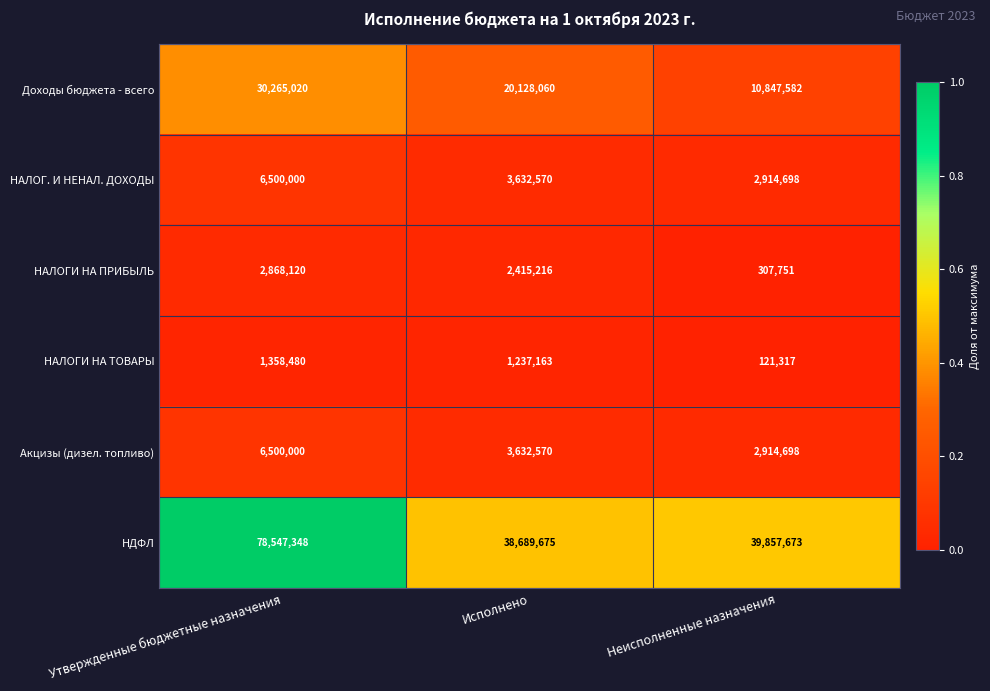

What is the difference between the maximum and second lowest values in the Доходы бюджета - всего series?

10136960